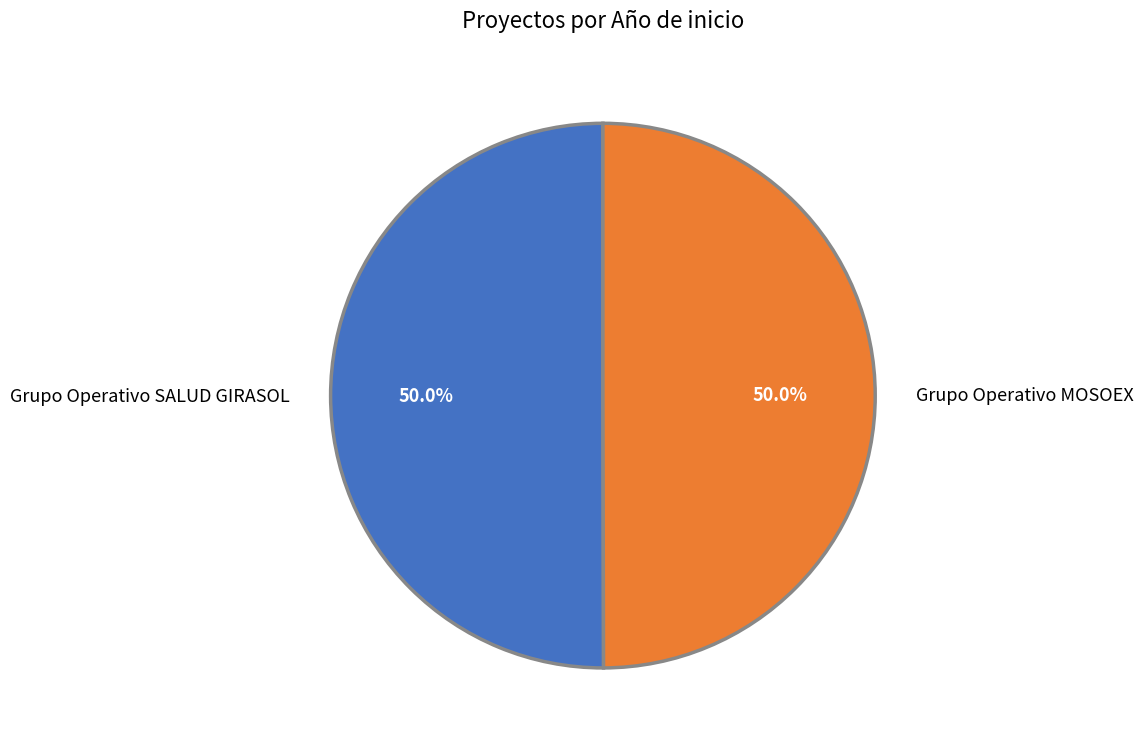

To the nearest percent, what is the average slice percentage?

50%